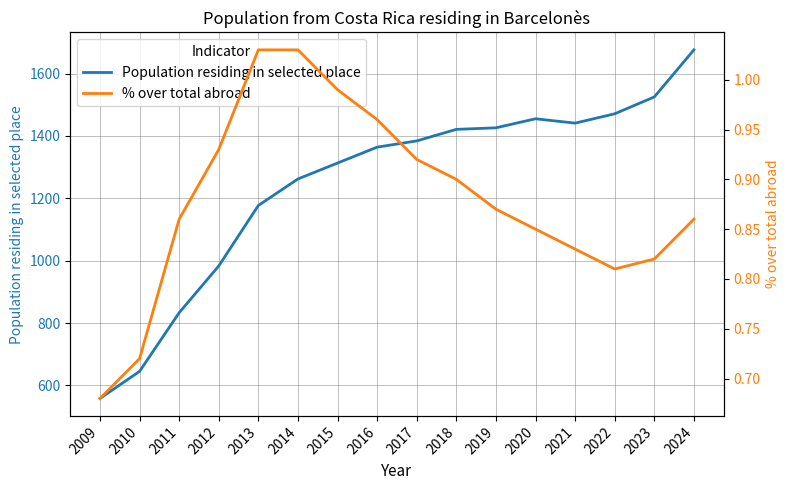

Where is % over total abroad nearest to the value 0?

2009